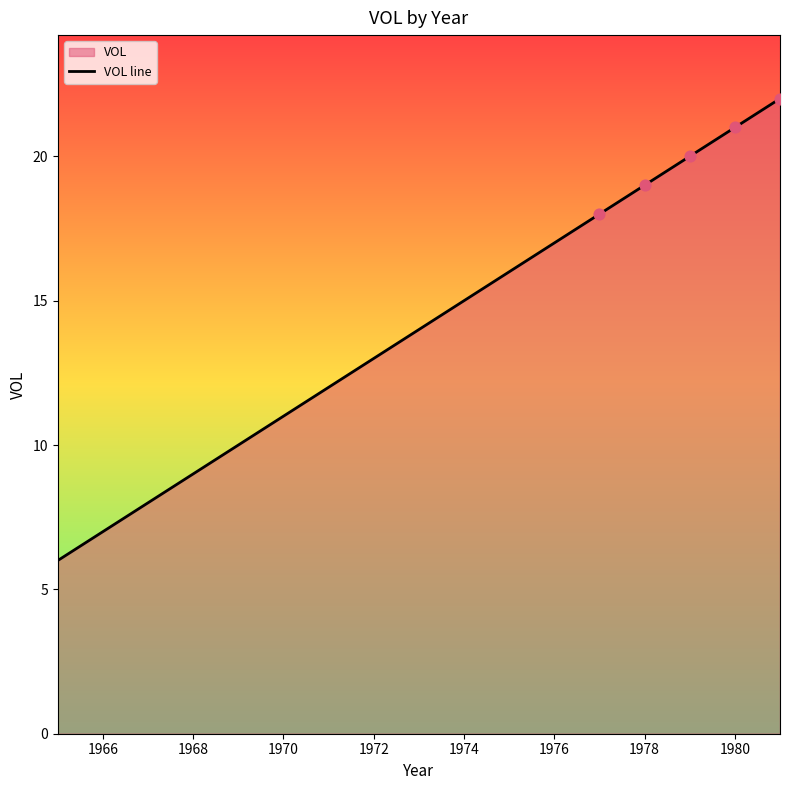

What is the change in value from 1970 to 1972?

+2